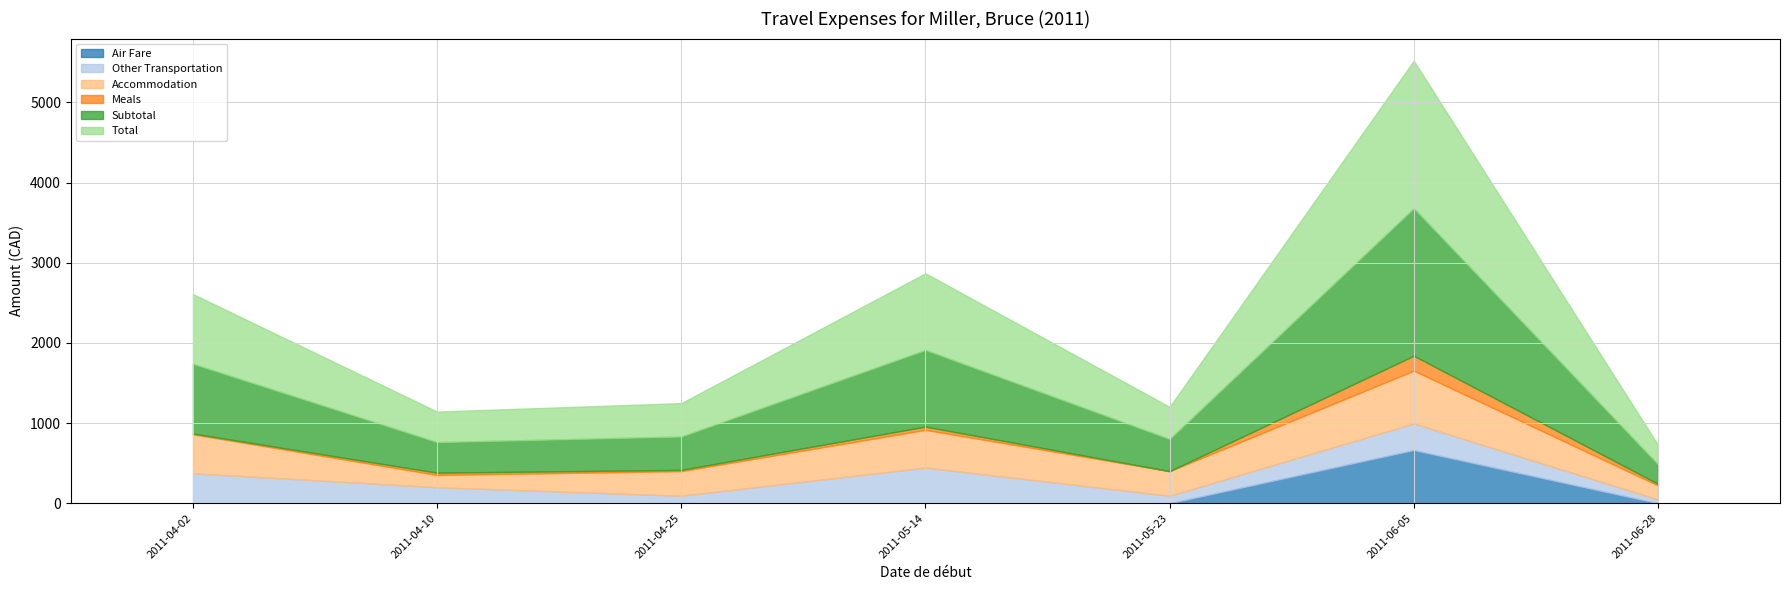

What is the average value of the Meals series?

42.6